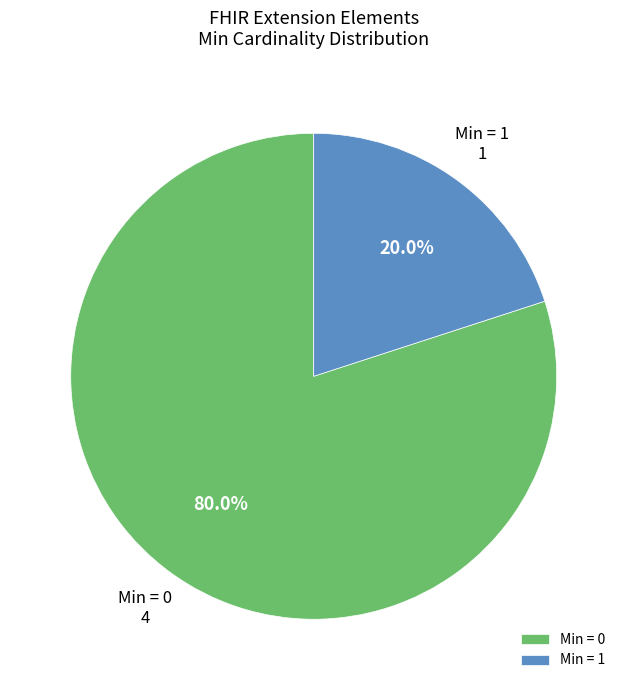

How many segments does this pie chart have?

2